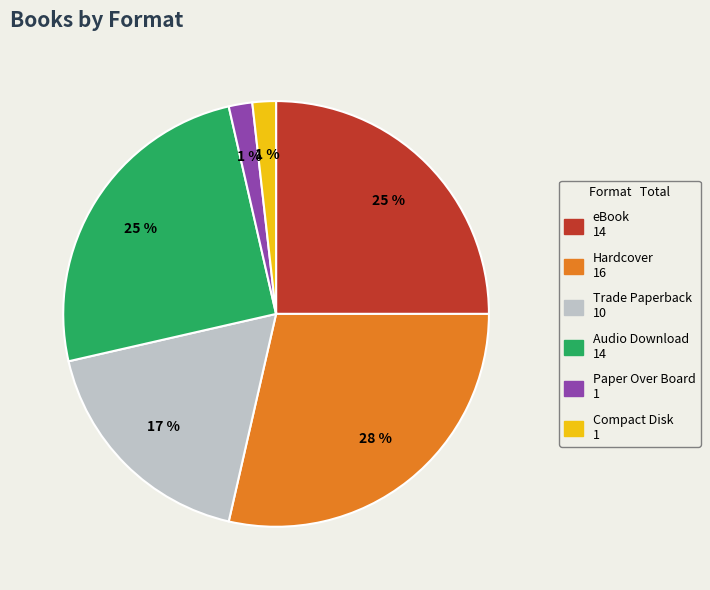

Do Paper Over Board and Trade Paperback together represent more than half of the pie?

No